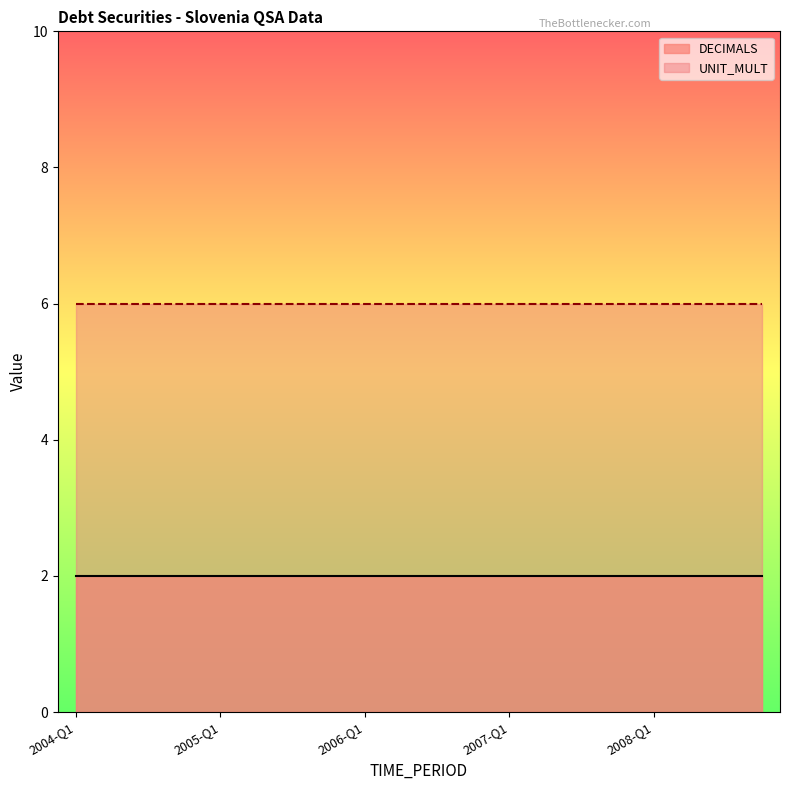

Is it true that DECIMALS equals 3 at 2008-Q1?

False